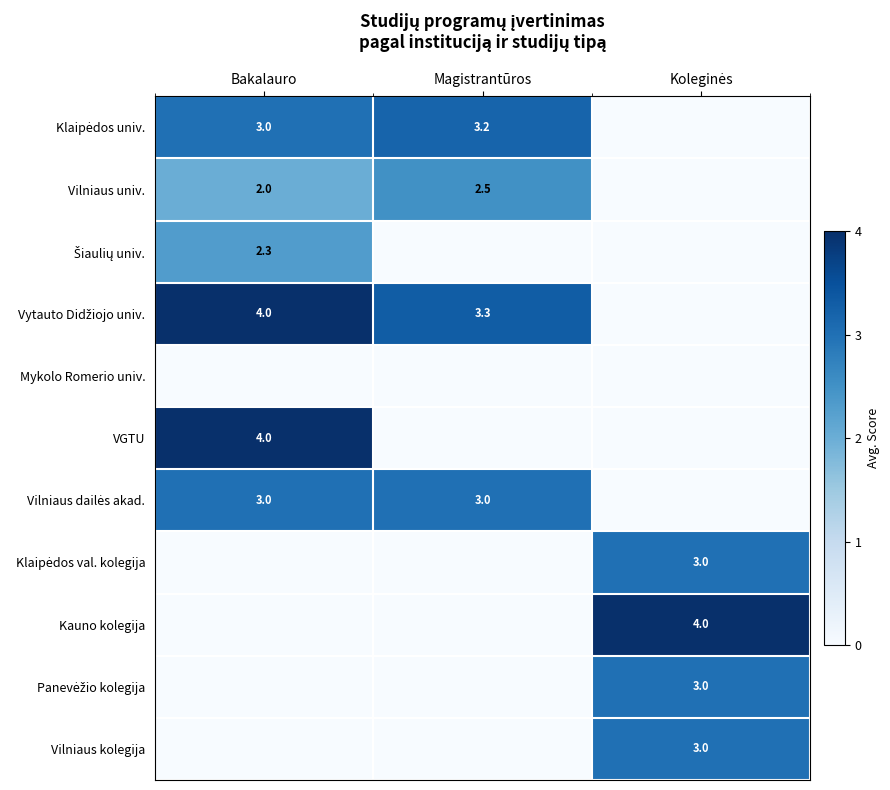

At which category is the sum across all series the highest?

Bakalauro